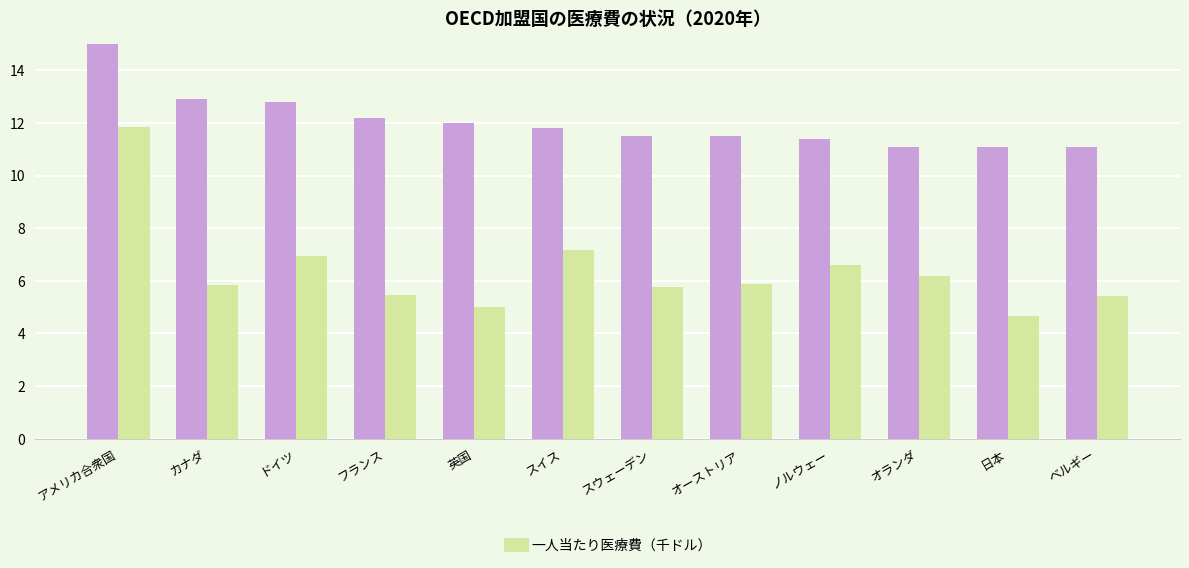

What value does the 対GDP比（％） series have at 英国?

12.0